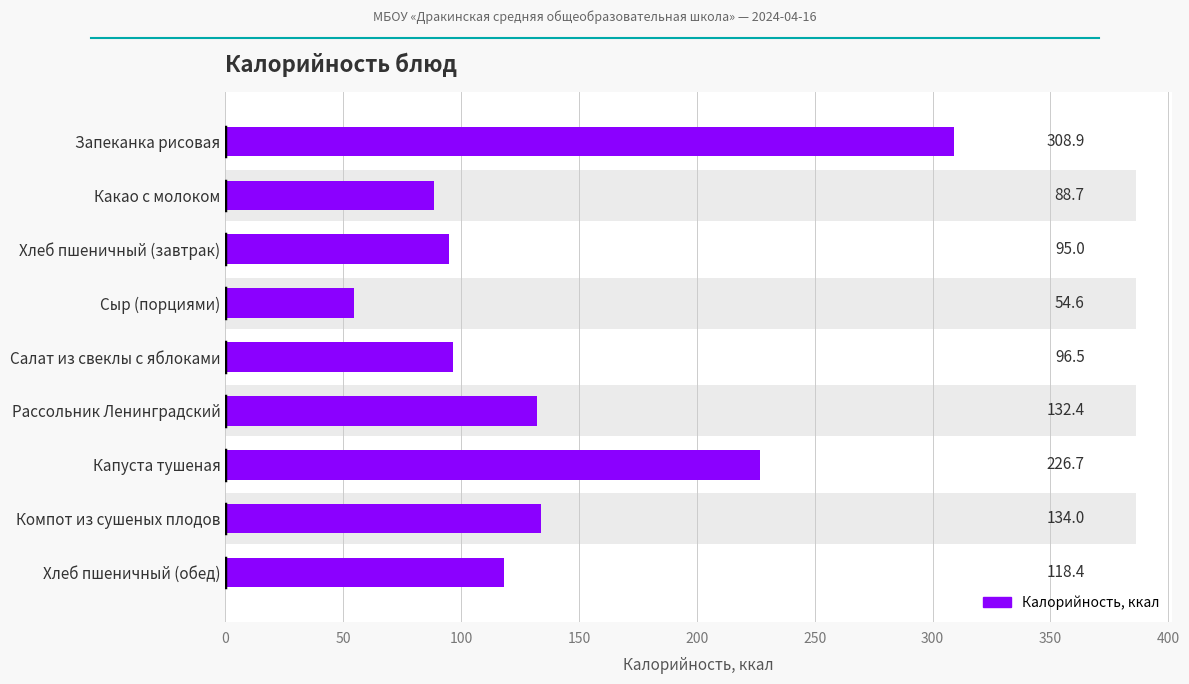

How many distinct data groups are displayed?

1